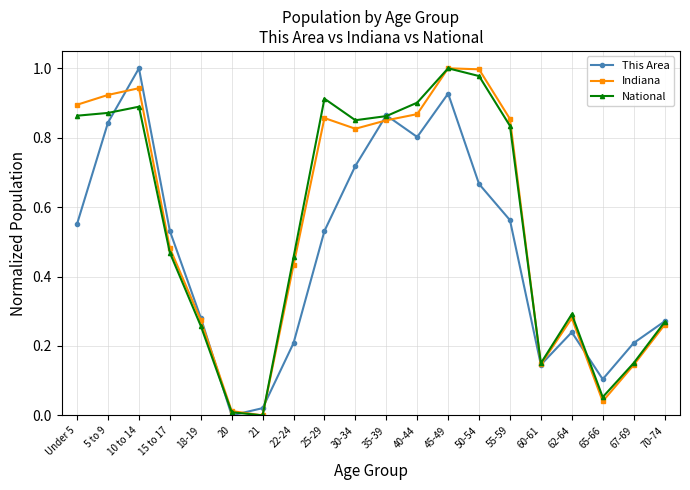

How many interior local valleys does the This Area series have?

4